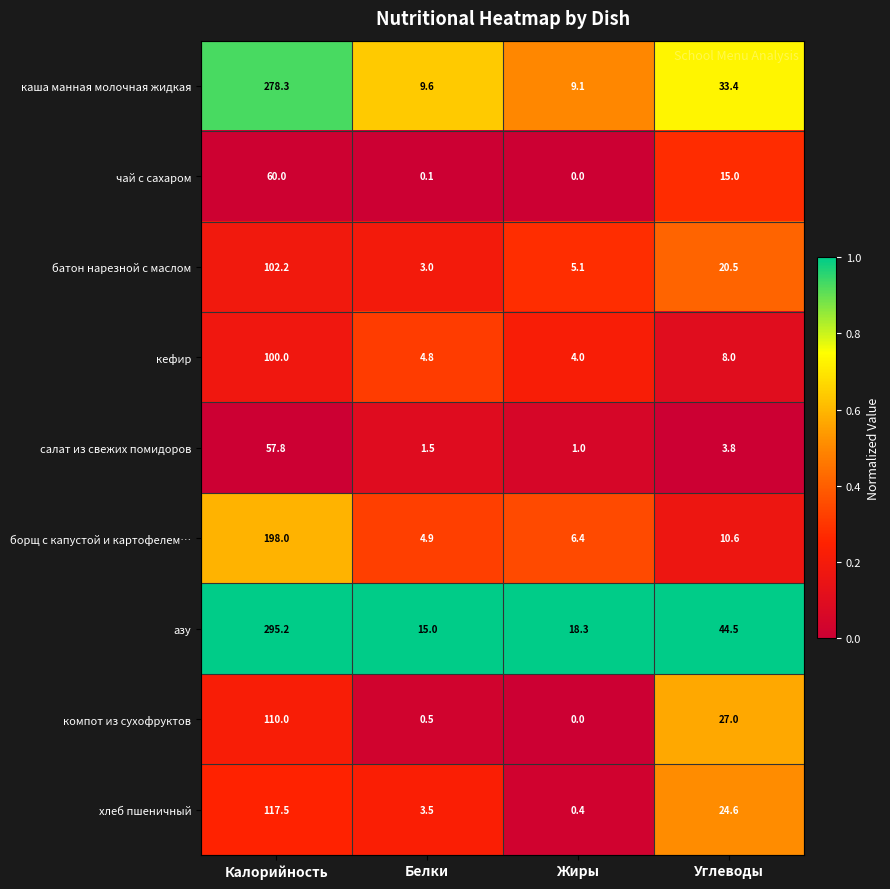

How many categories are shown in the chart?

4